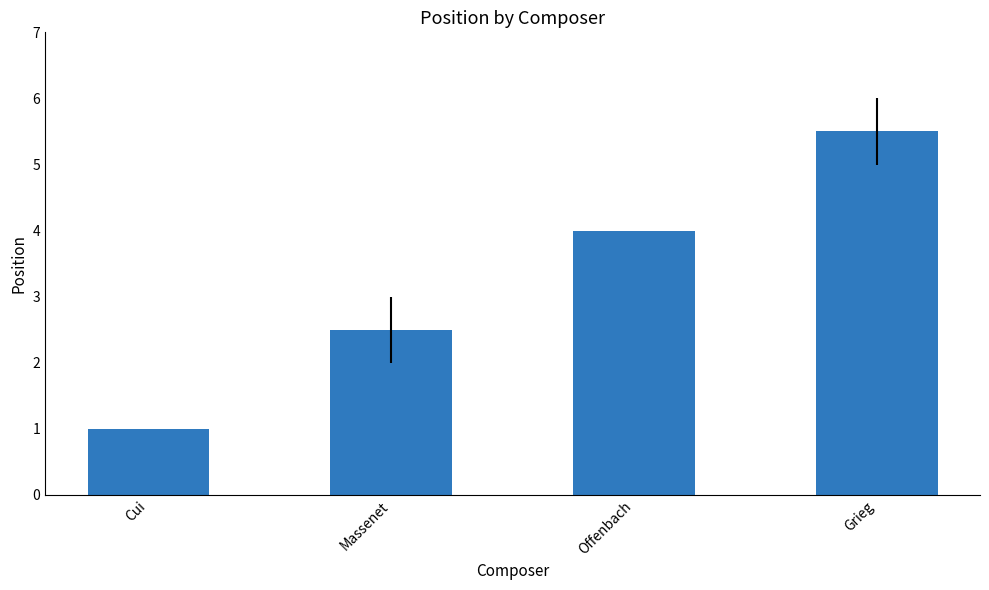

What is the ratio of the value at Cui to the value at Grieg?

0.2